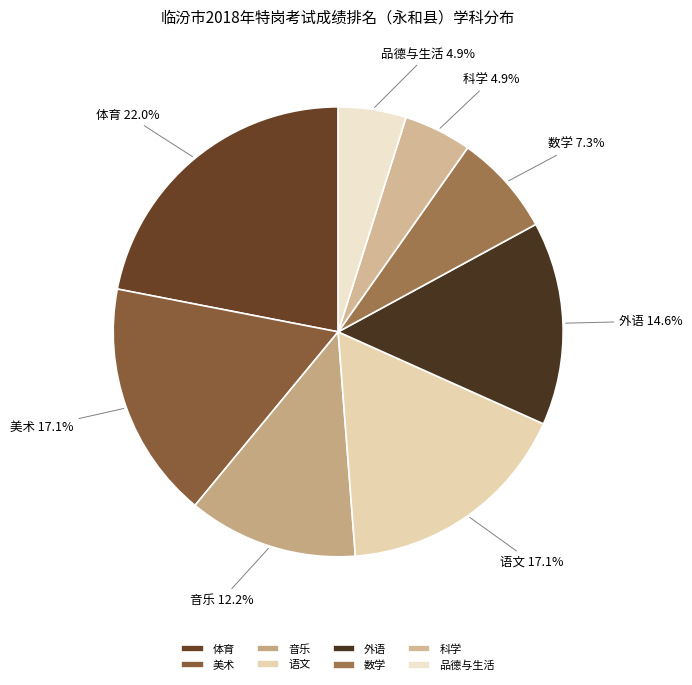

Combined, what portion of the pie is 品德与生活 and 科学?

9.8%